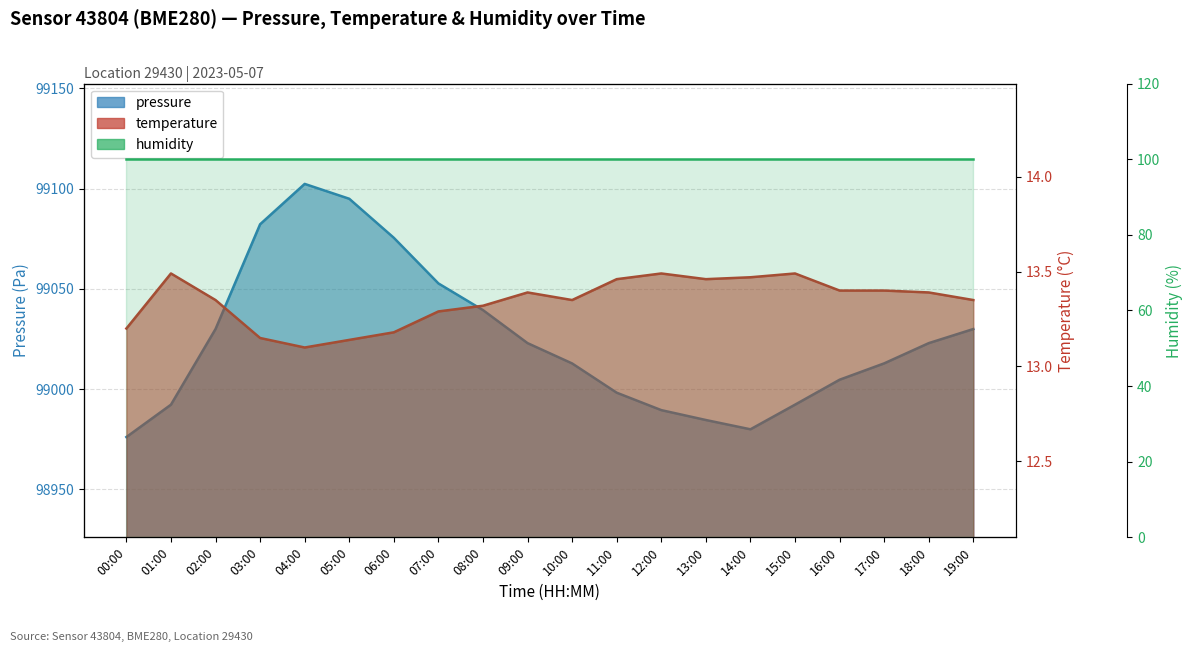

True or false: temperature and pressure cross at least once.

False